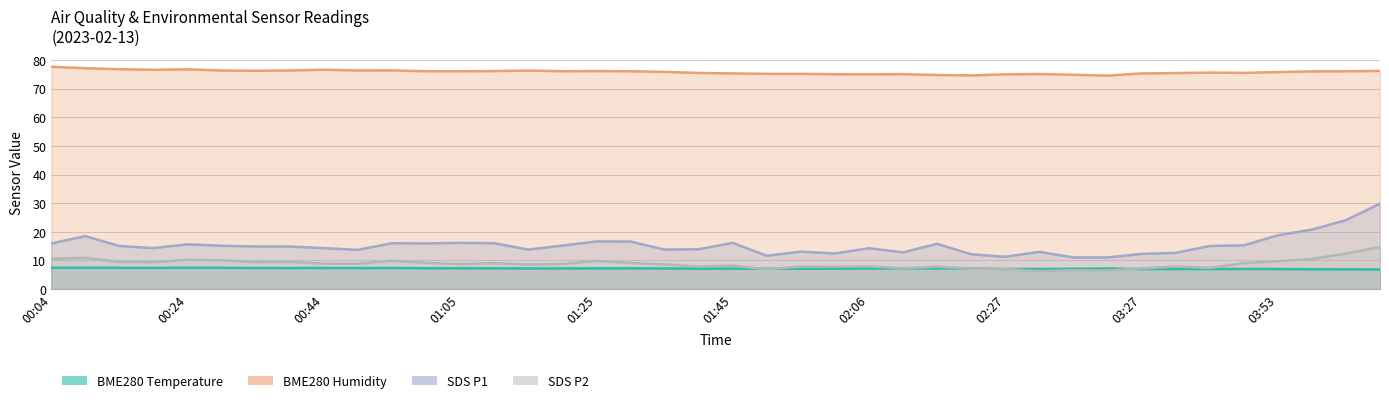

What value does the BME280_temperature series have at 01:30?

7.2